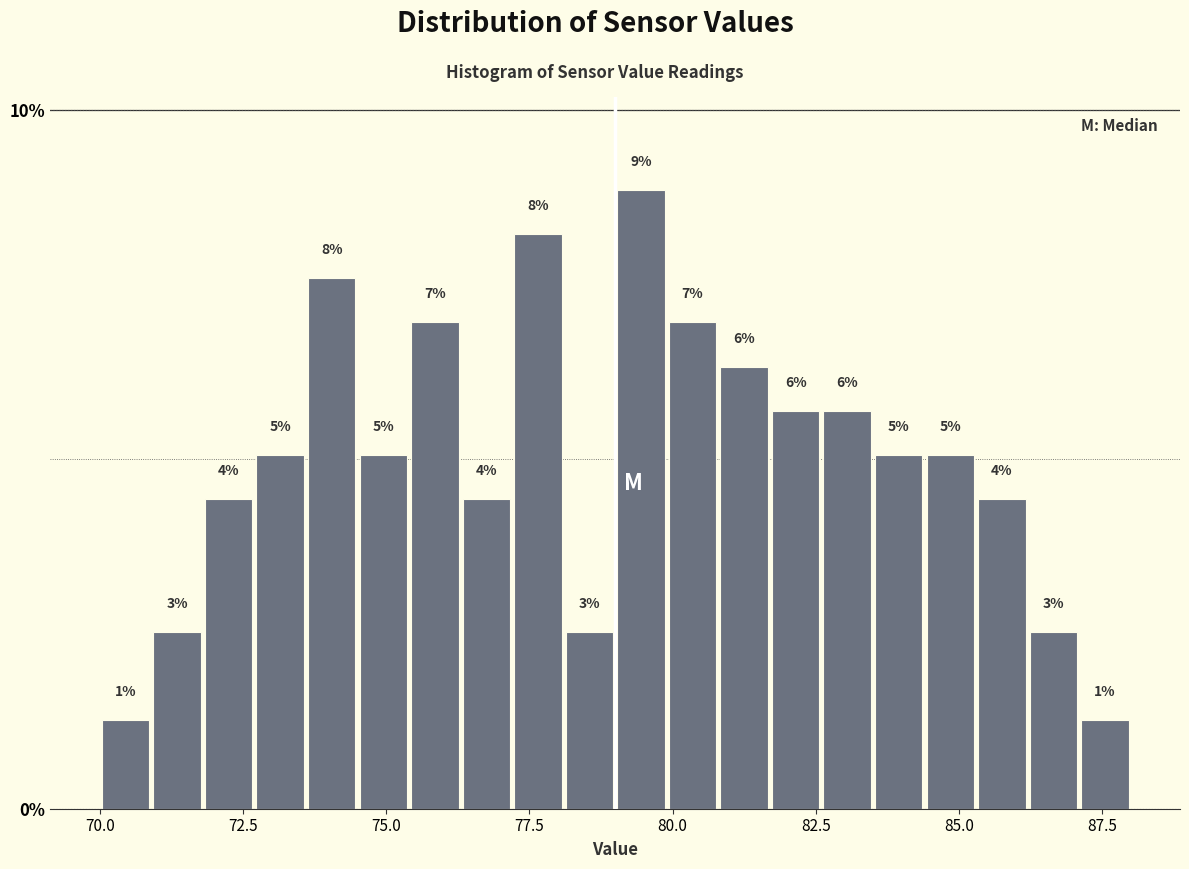

Around what value on the x-axis is the tallest bar? Give the approximate position of its centre, as read against the axis.

79.5